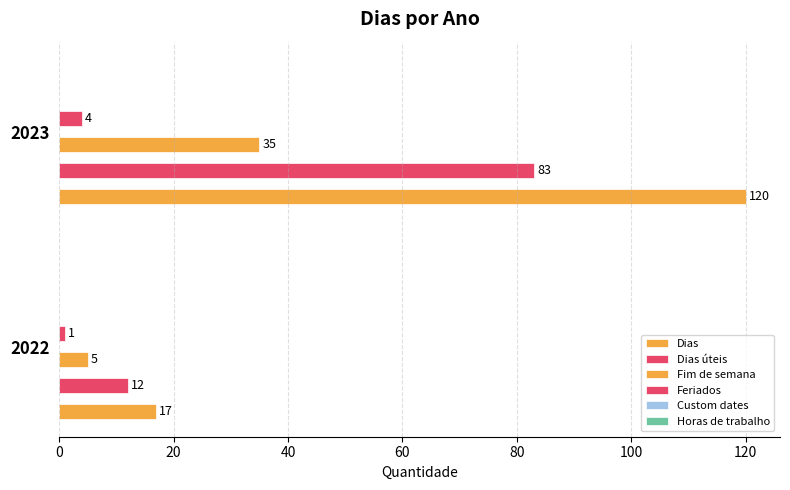

Which series changed the most between 0 and 20?

Dias